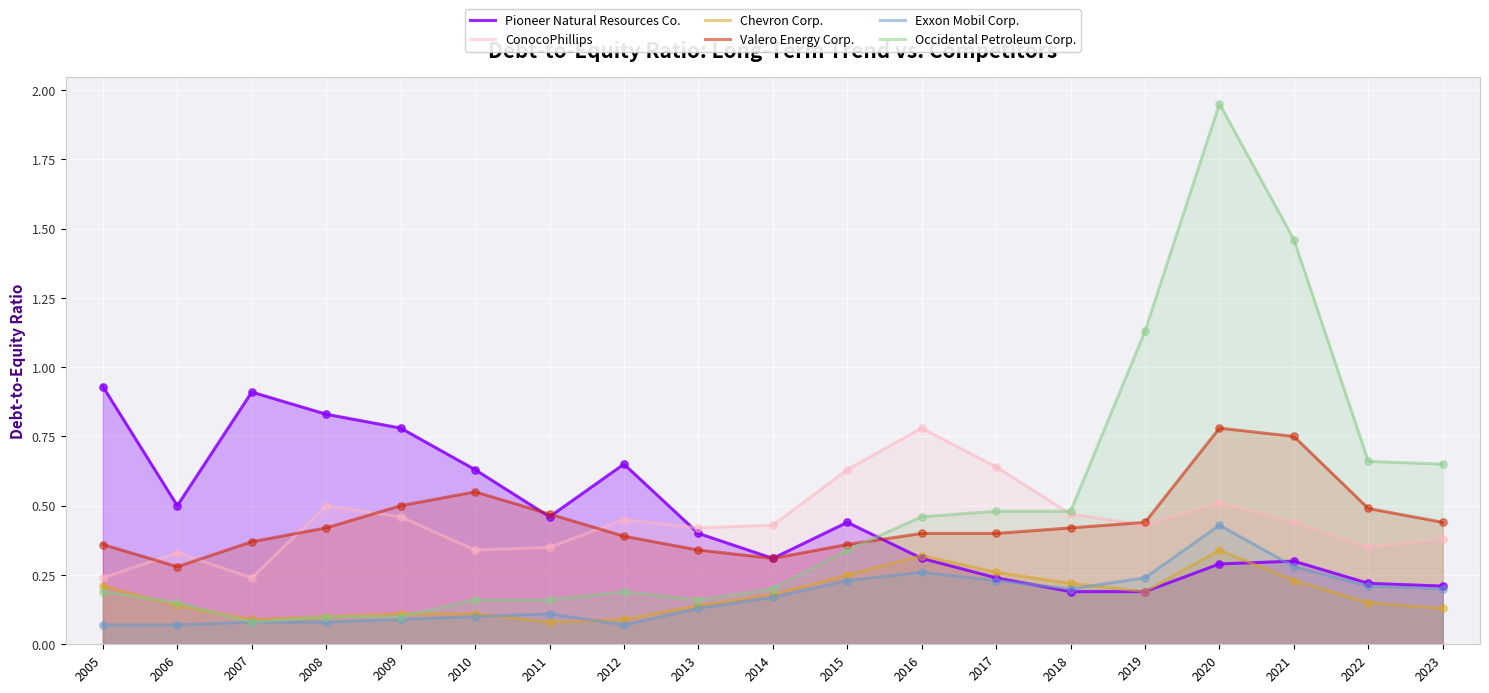

Which series has the largest Y range (max minus min)?

Occidental Petroleum Corp.